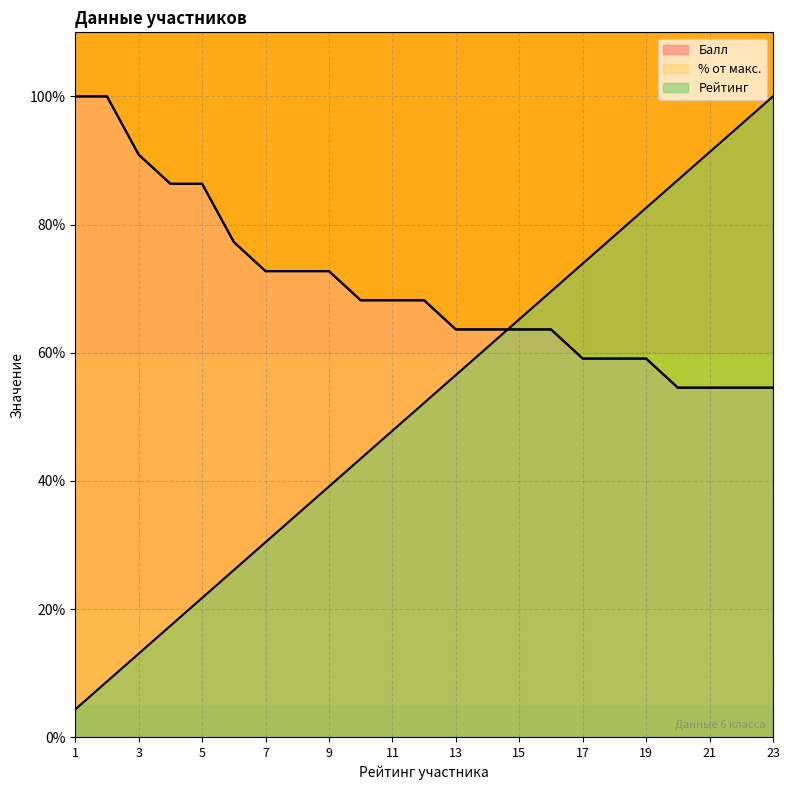

Where is Рейтинг nearest to the value 52?

12